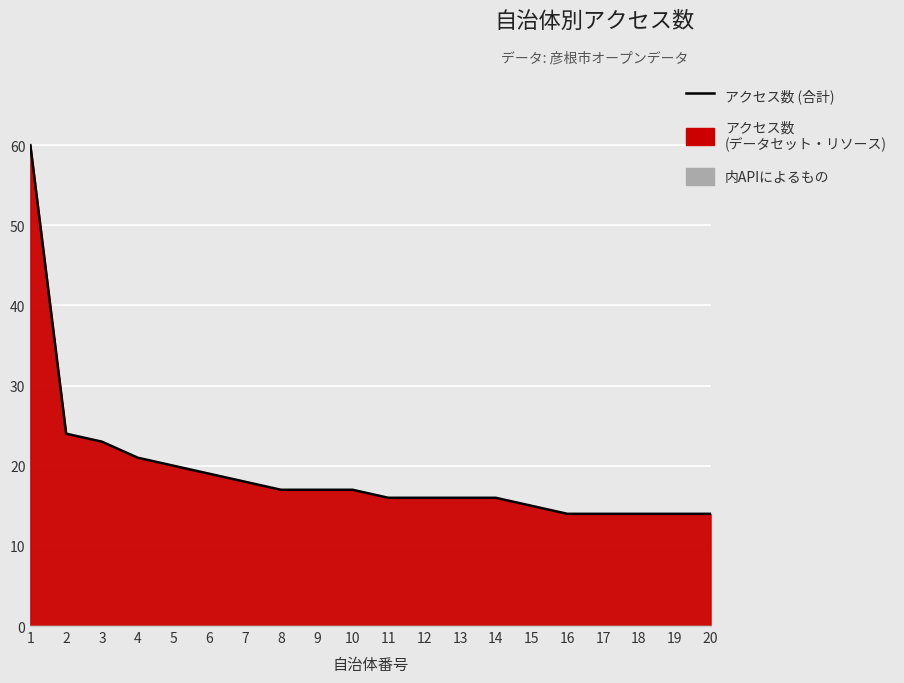

Which has a higher value, 18 or 6?

6